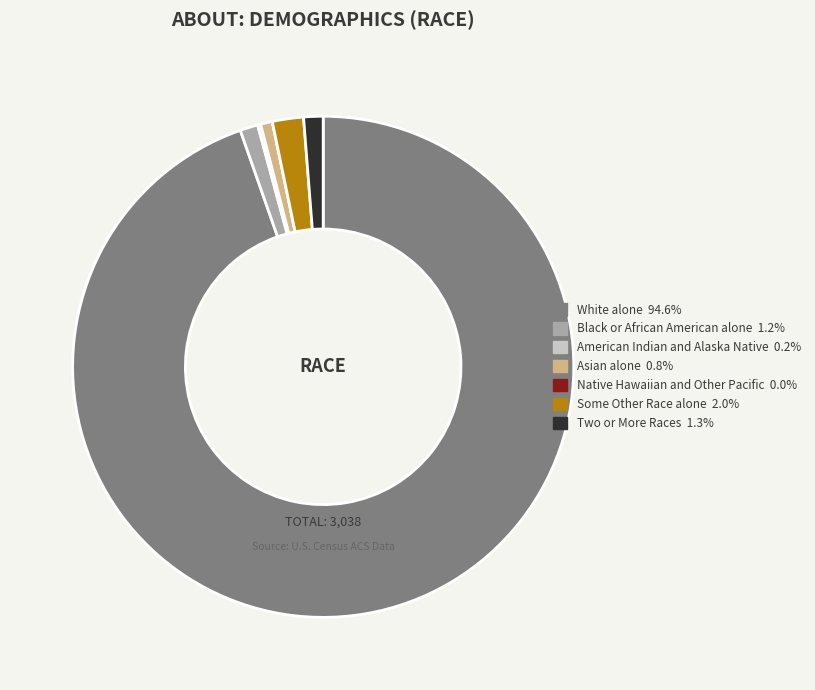

Is the sum of Black or African American alone and Asian alone greater than half?

No